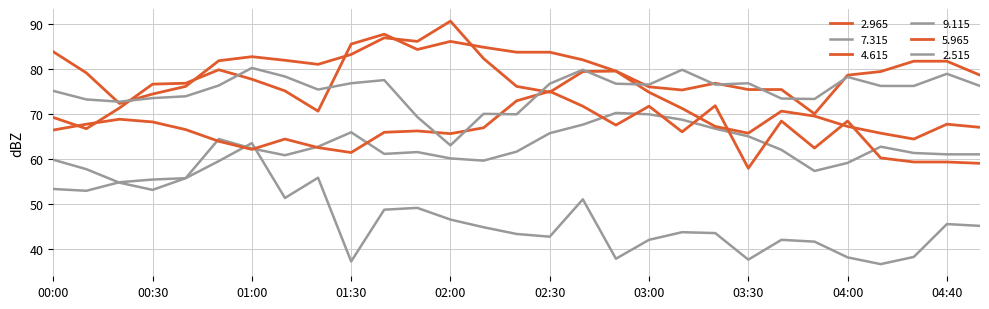

What is the maximum value for 4.615?

87.8